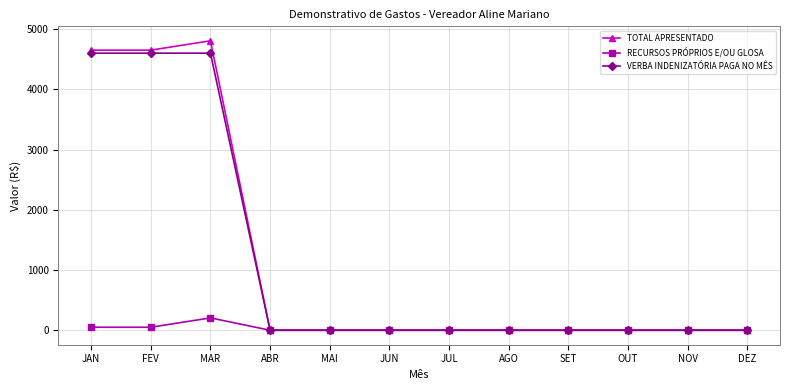

Reading left to right, what are all the values shown in this chart?

TOTAL APRESENTADO: JAN=4650	FEV=4650	MAR=4805	ABR=0	MAI=0	JUN=0	JUL=0	AGO=0	SET=0	OUT=0	NOV=0	DEZ=0
RECURSOS PRÓPRIOS E/OU GLOSA: JAN=50	FEV=50	MAR=205	ABR=0	MAI=0	JUN=0	JUL=0	AGO=0	SET=0	OUT=0	NOV=0	DEZ=0
VERBA INDENIZATÓRIA PAGA NO MÊS: JAN=4600	FEV=4600	MAR=4600	ABR=0	MAI=0	JUN=0	JUL=0	AGO=0	SET=0	OUT=0	NOV=0	DEZ=0